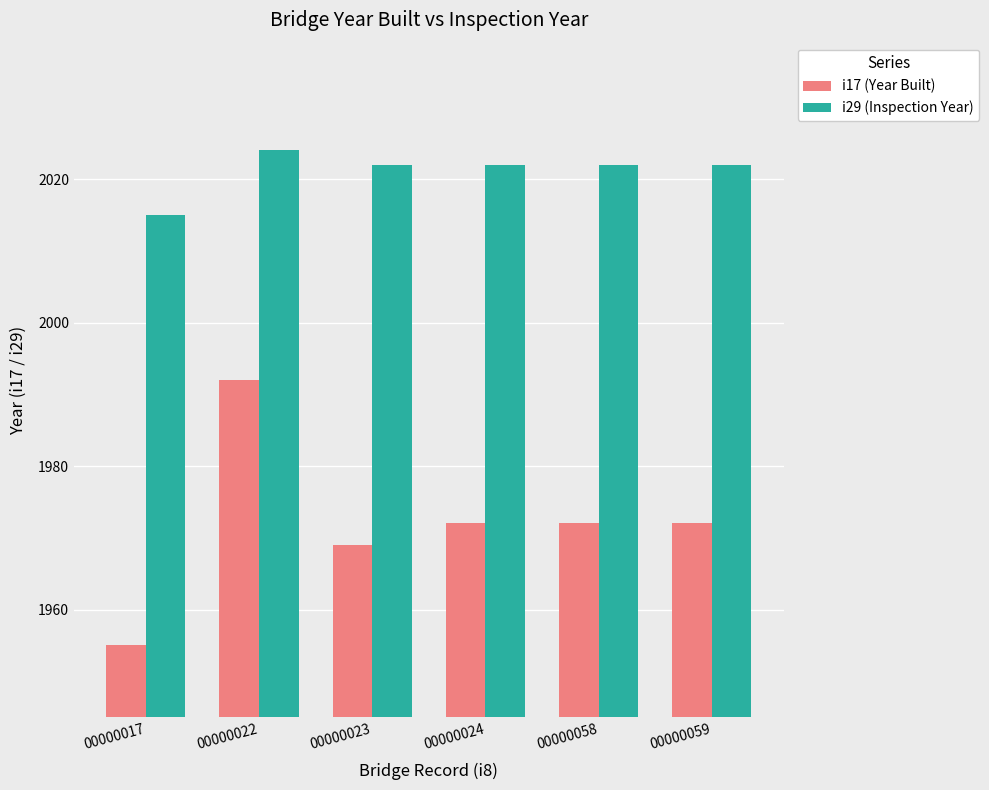

What is the difference between the maximum and minimum values in the i29 (Inspection Year) series?

9